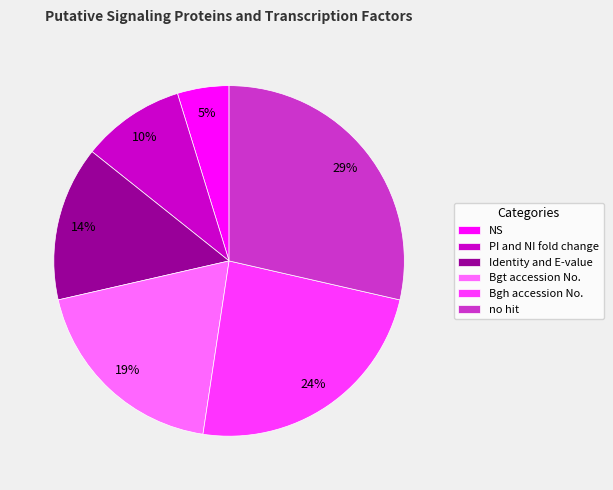

Which category has the smallest portion of the pie?

NS